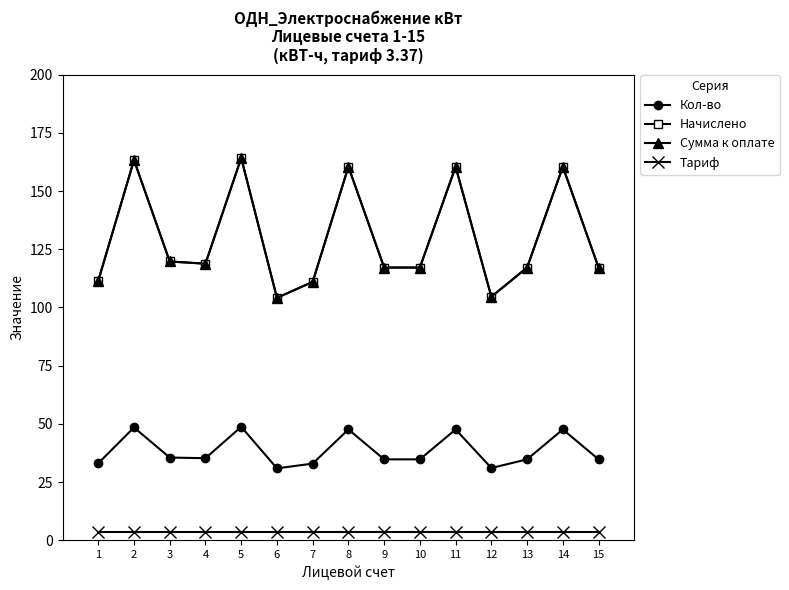

Does the chart have visible grid lines?

No